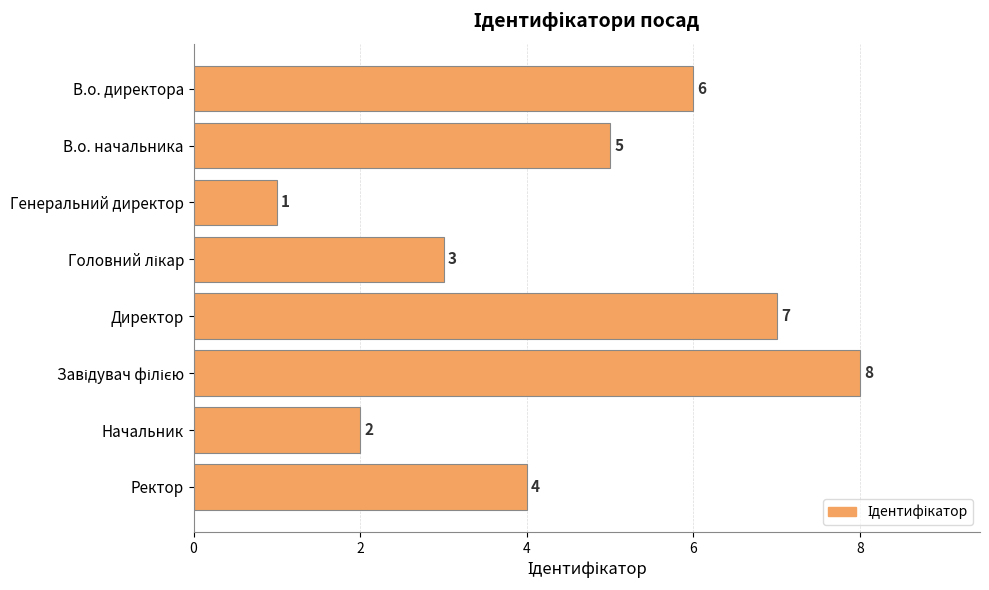

The value at Ректор is 4. True or false?

True